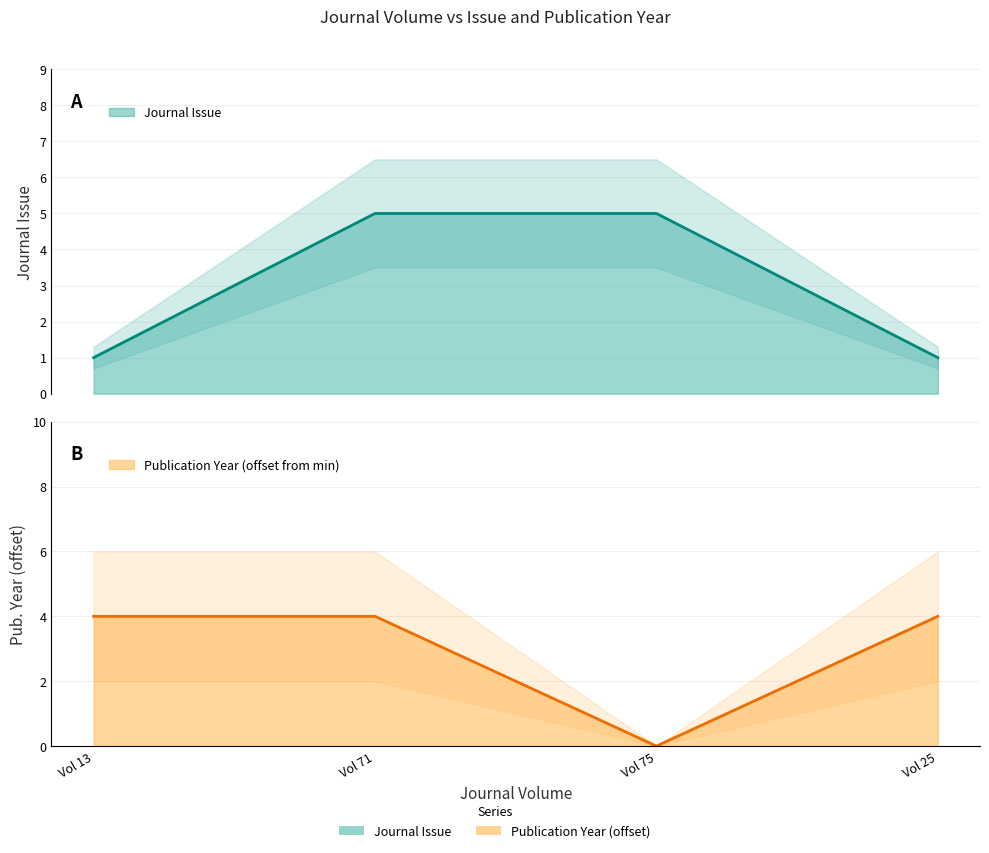

What are all the series names shown in the legend?

Journal Issue, Publication Year